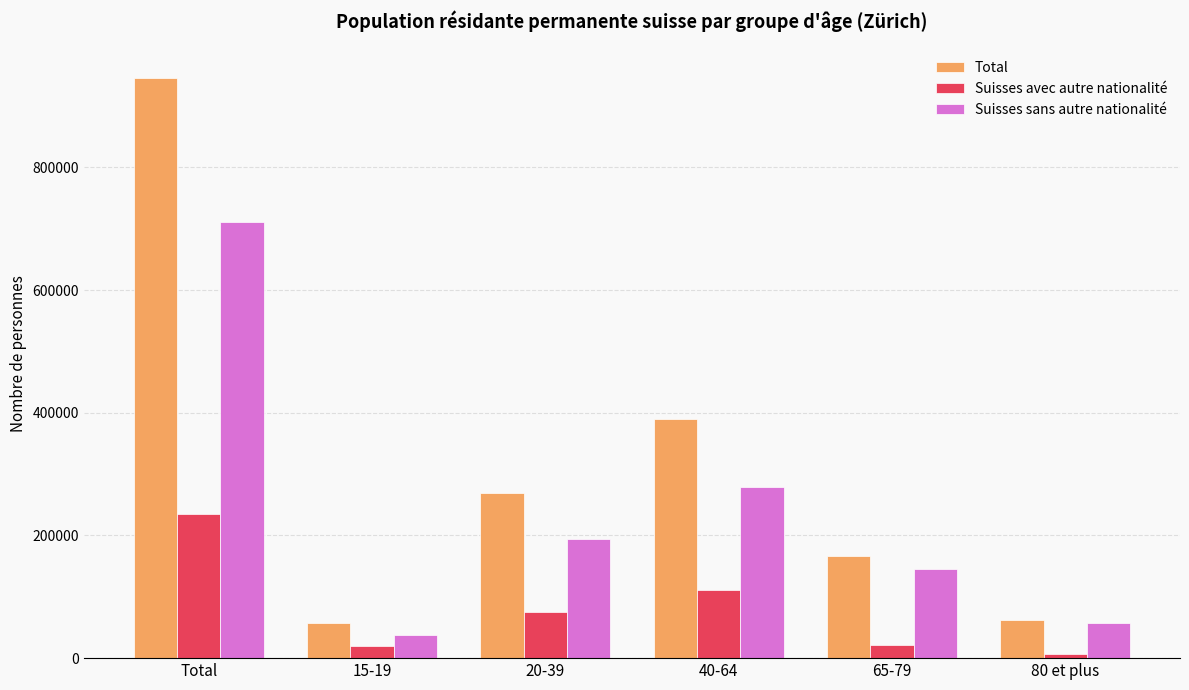

Which series has the widest spread of values?

Total